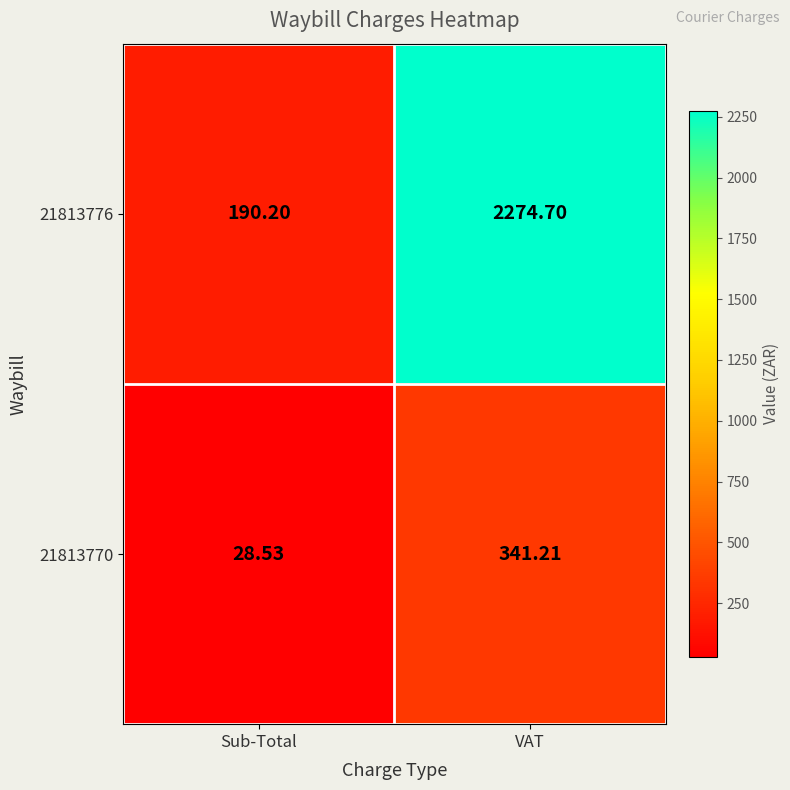

Which series has the largest range (max minus min)?

21813776